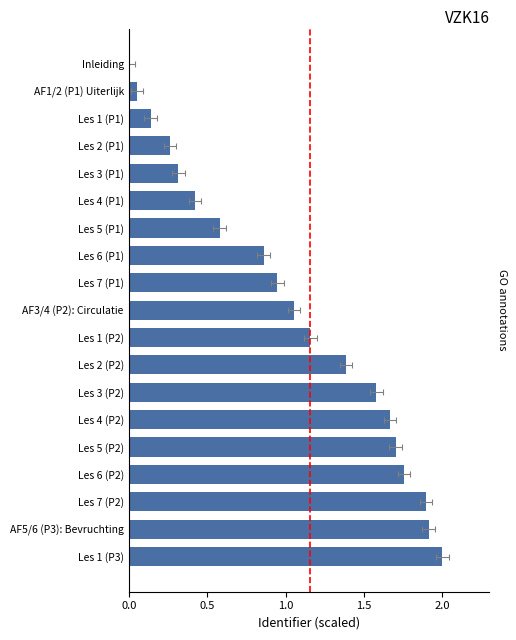

What is the difference between the second highest and second lowest values?

1.9